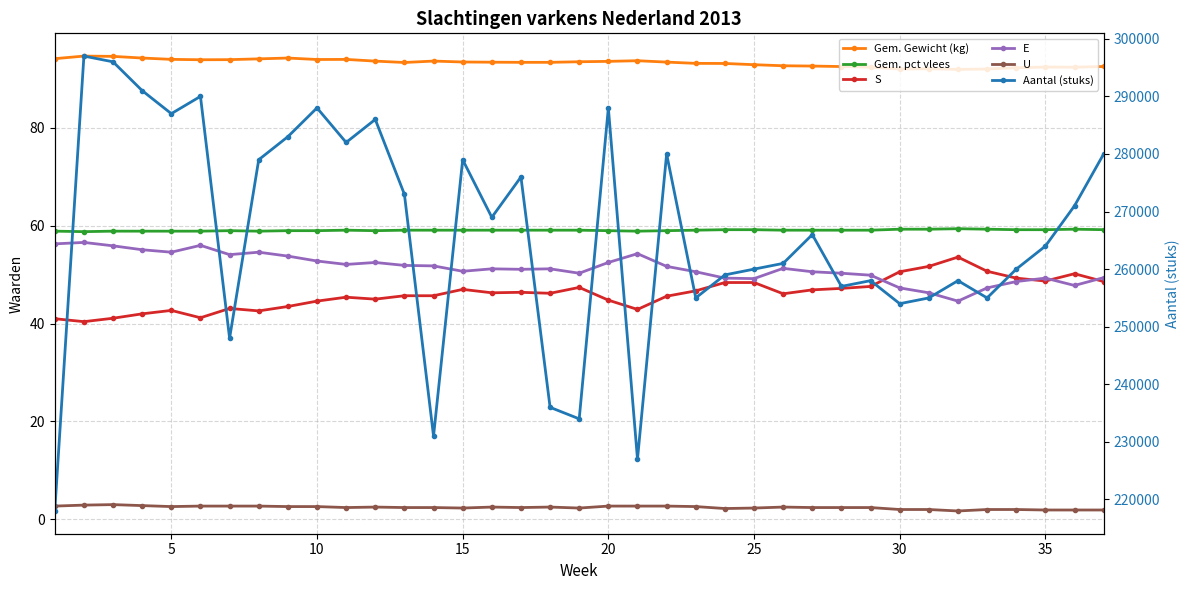

Is this an area chart (filled region under the line)?

No